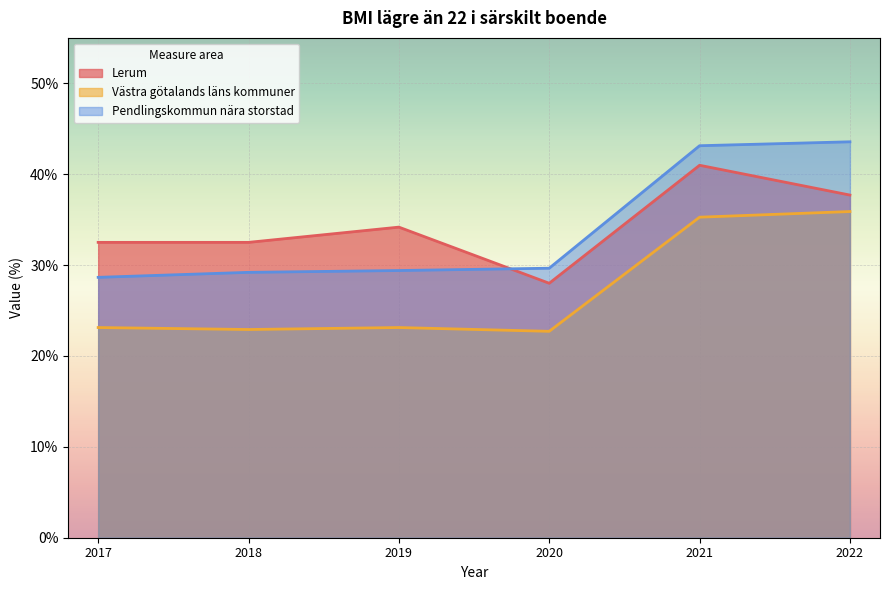

Where is the first local minimum for Lerum?

2020